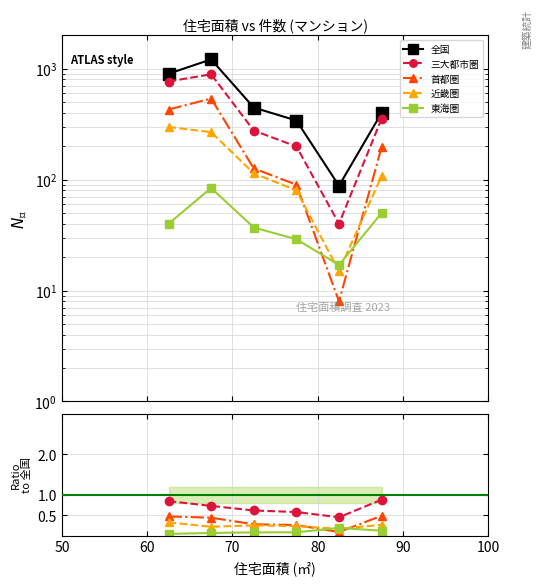

How many distinct data groups are displayed?

5